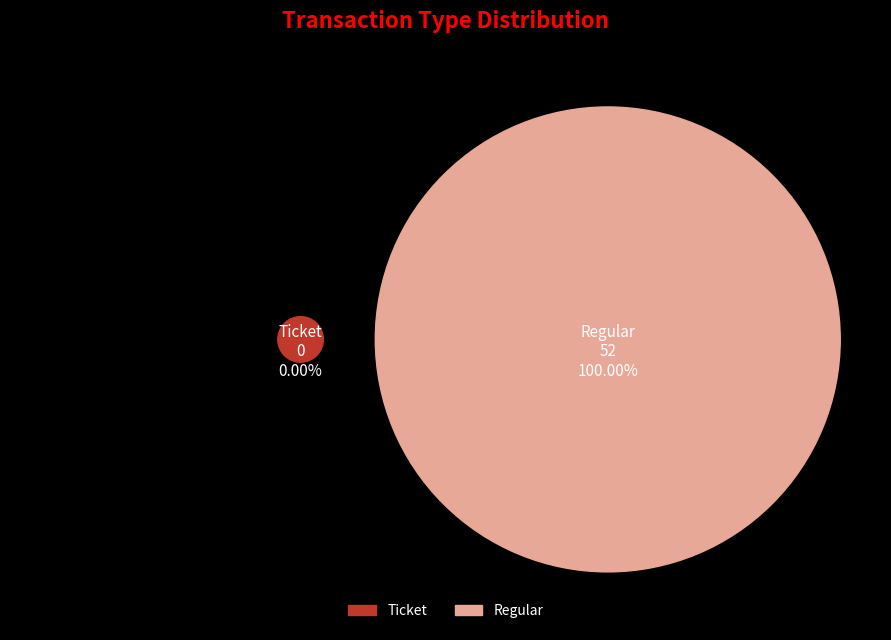

To the nearest percent, what is the average slice percentage?

50%